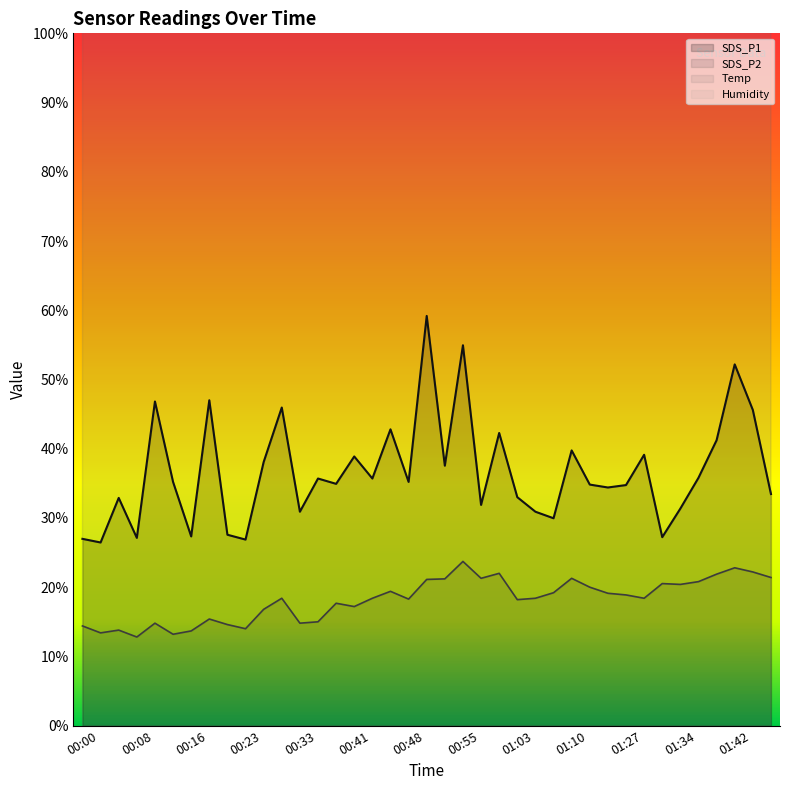

Which category has the lowest value across all series?

00:08